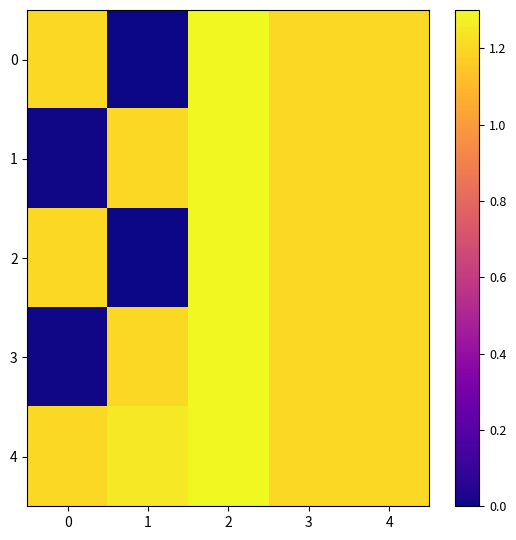

How many categories are shown in the chart?

5